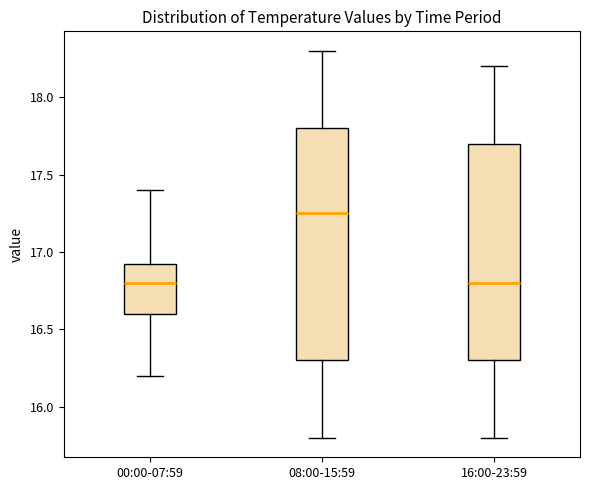

Reading left to right, read every box against the y-axis: the position of its median line, the range the box covers, and the ends of its whiskers. The values are not printed on the chart, so give them approximately, as read against the axis.

00:00-07:59: median 16.80, box 16.60 to 16.95, whiskers 16.20 to 17.40
08:00-15:59: median 17.25, box 16.30 to 17.80, whiskers 15.80 to 18.30
16:00-23:59: median 16.80, box 16.30 to 17.70, whiskers 15.80 to 18.20